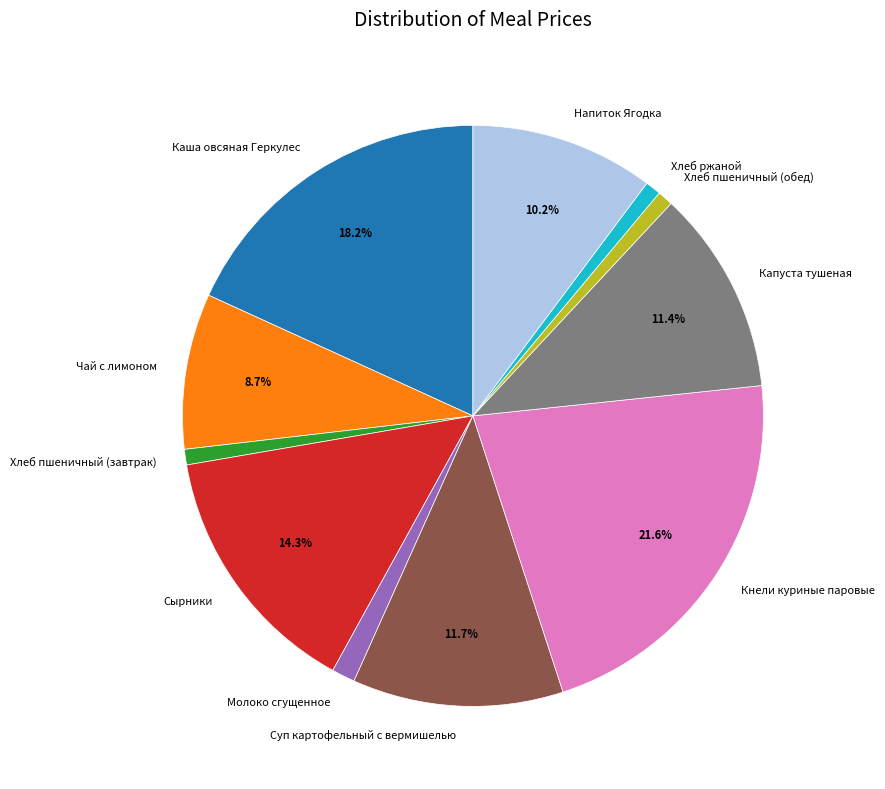

To the nearest percent, what portion does Напиток Ягодка represent?

10%